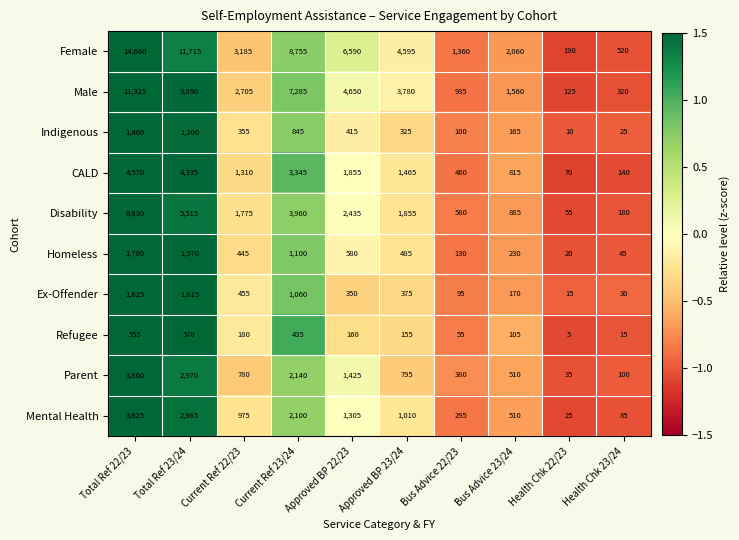

What is the minimum value for Ex-Offender?

15